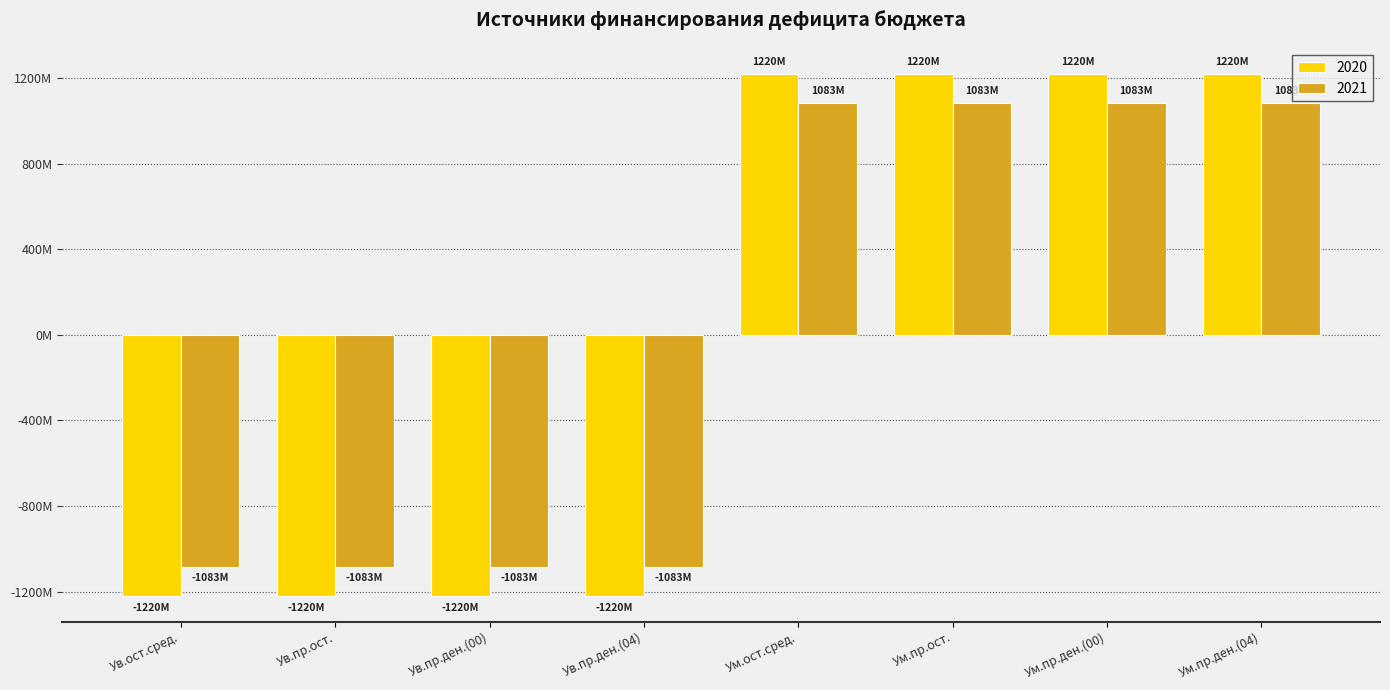

Does the chart contain stacked bars?

No